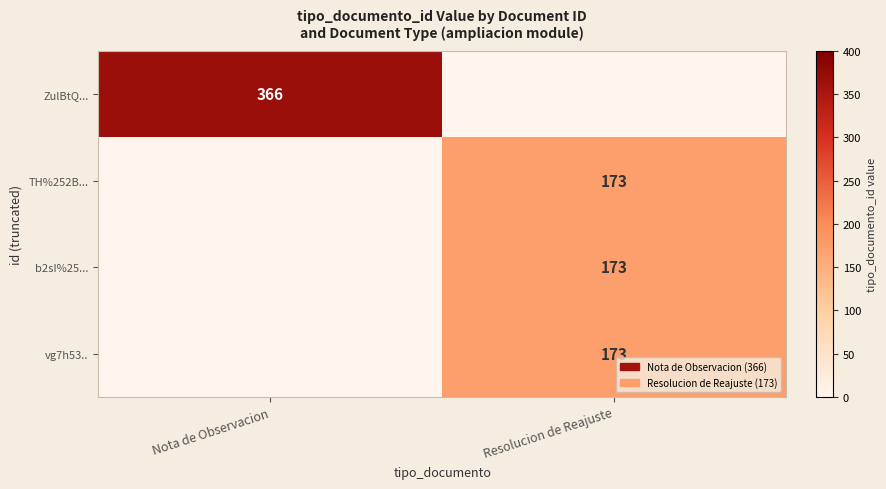

Is it true that TH%252B... equals 173 at Resolucion de Reajuste?

True